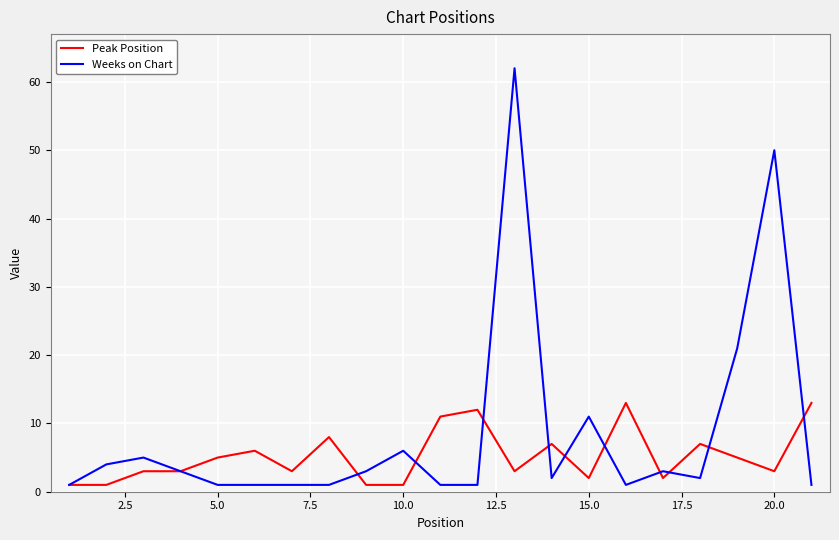

True or false: Weeks on Chart and Peak Position cross at least once.

True